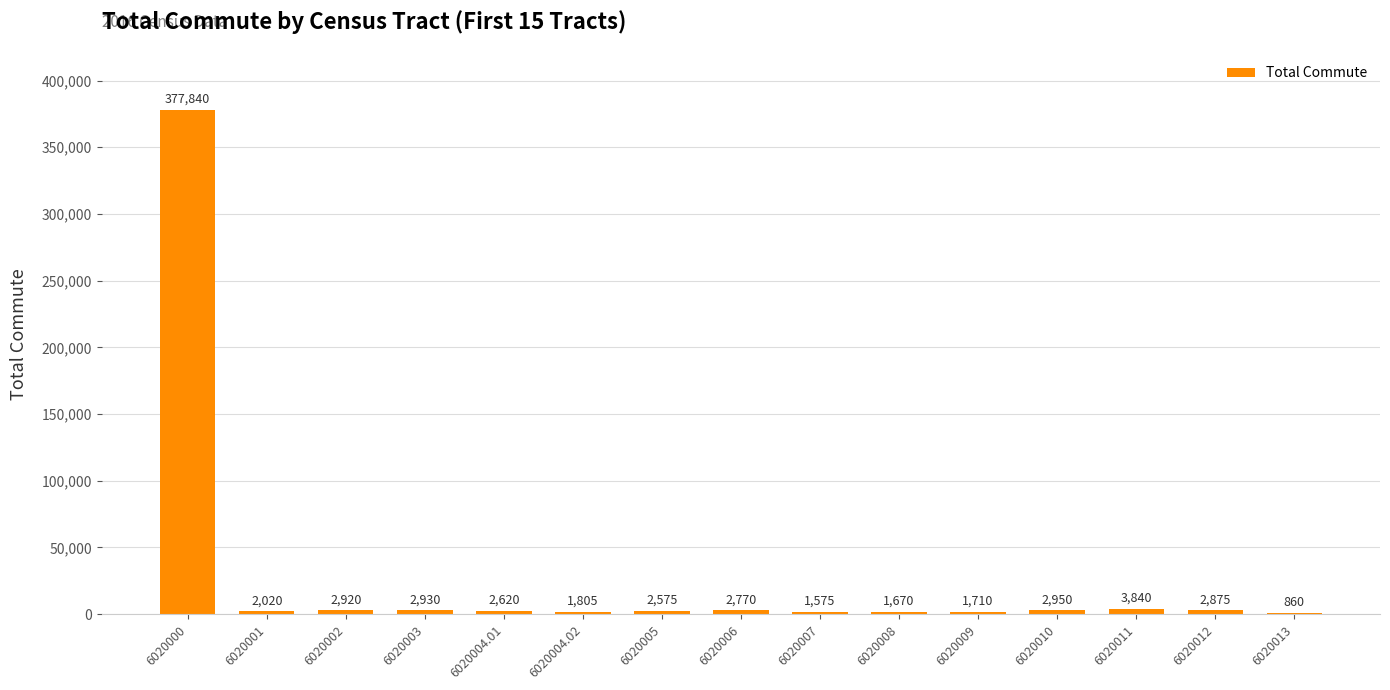

At which label is the value closest to 189350?

6020011